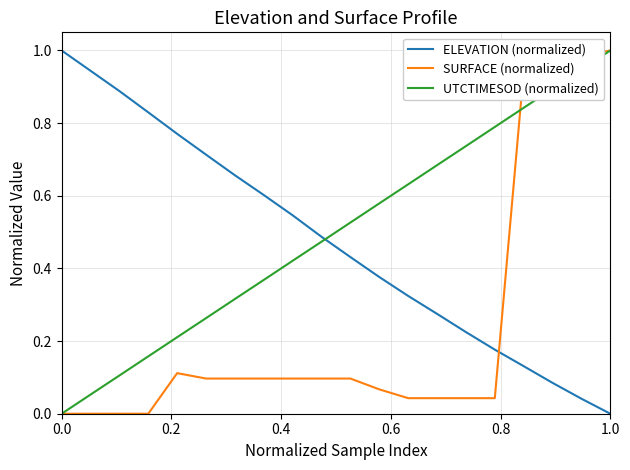

How many intersections are there between ELEVATION (normalized) and UTCTIMESOD (normalized)?

1